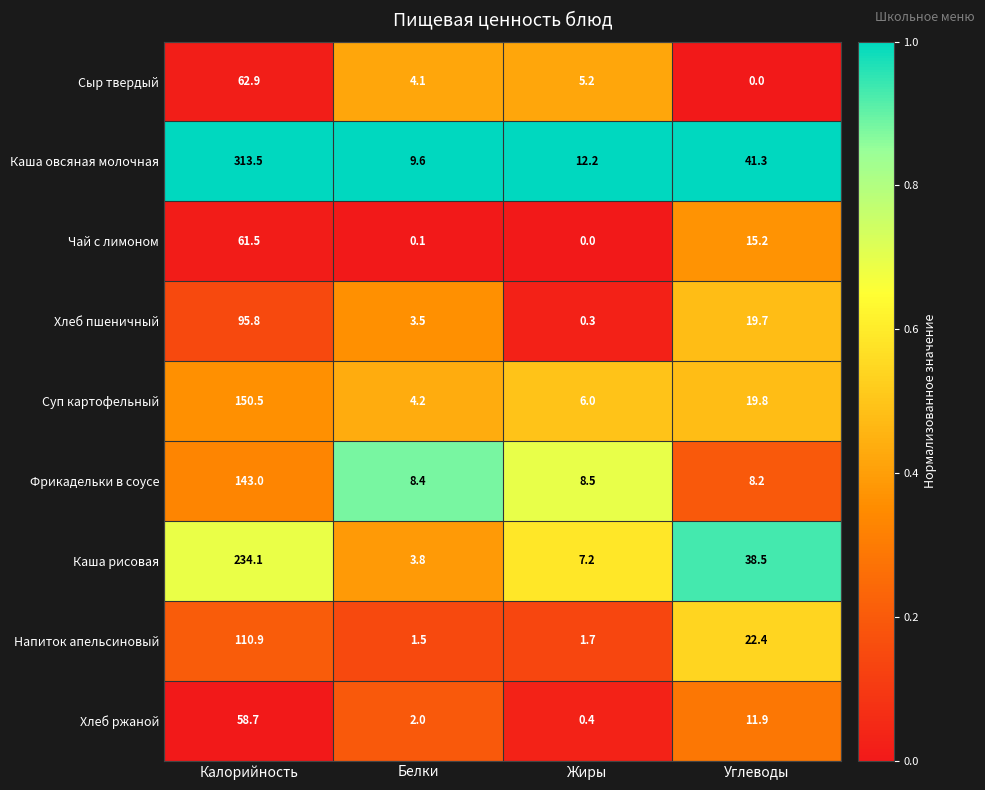

Which category has the lowest value in the Фрикадельки в соусе series?

Углеводы